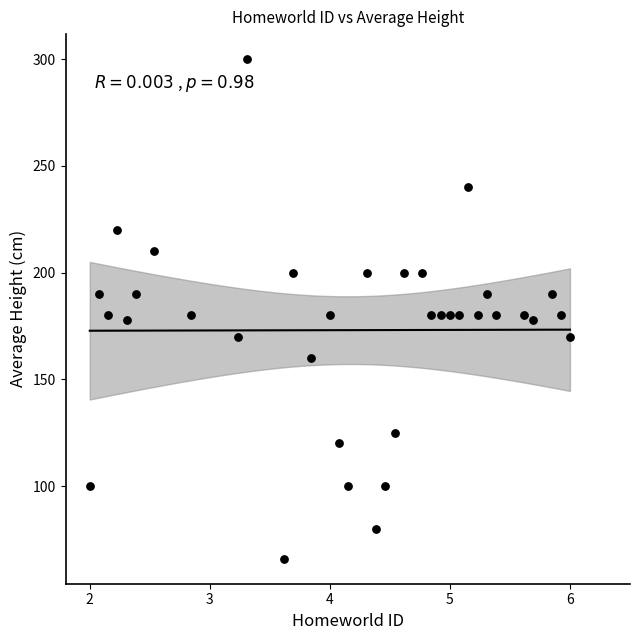

What is the range of Y values (max minus min)?

234